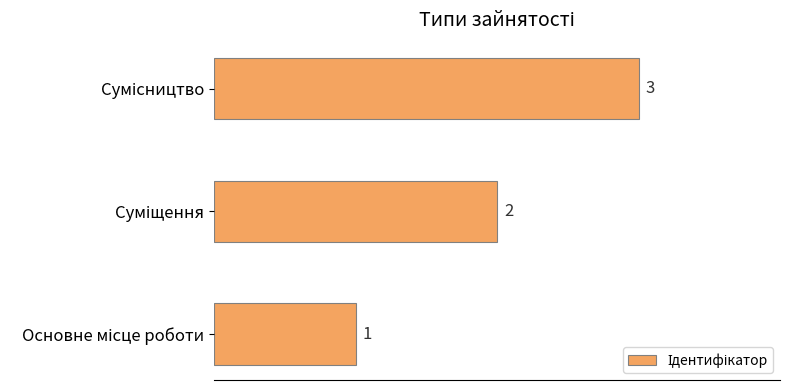

What is the sum of all values?

6